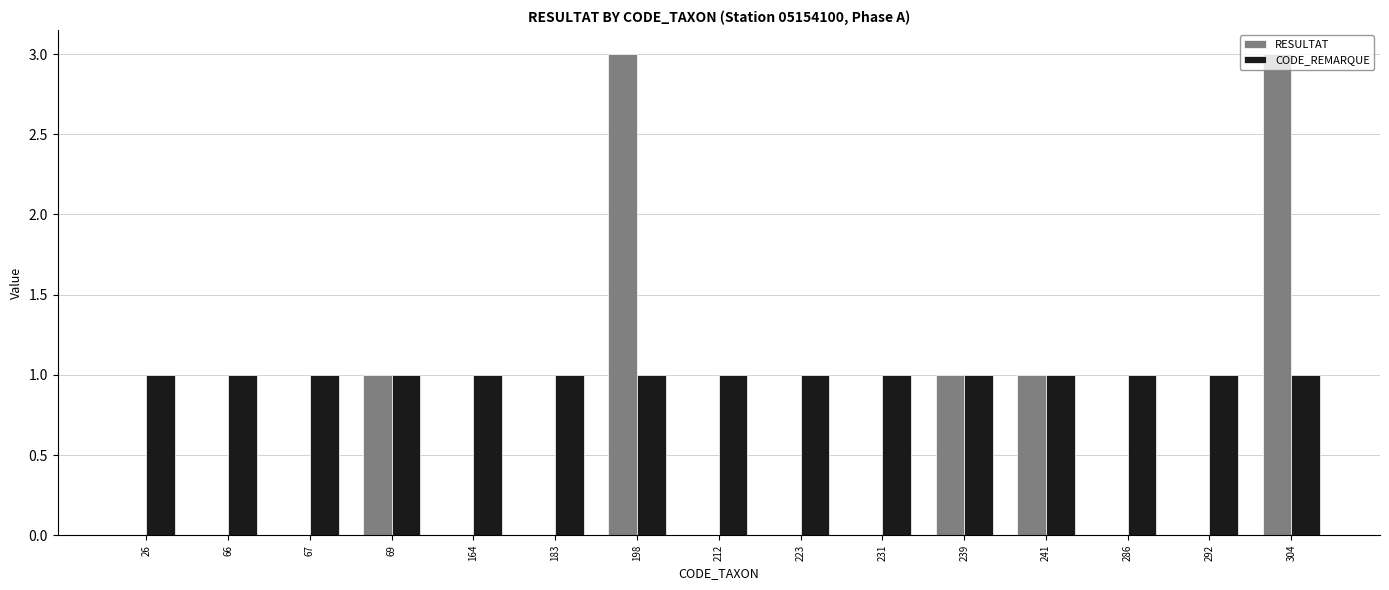

Between 241 and 292, which series saw the biggest shift?

RESULTAT